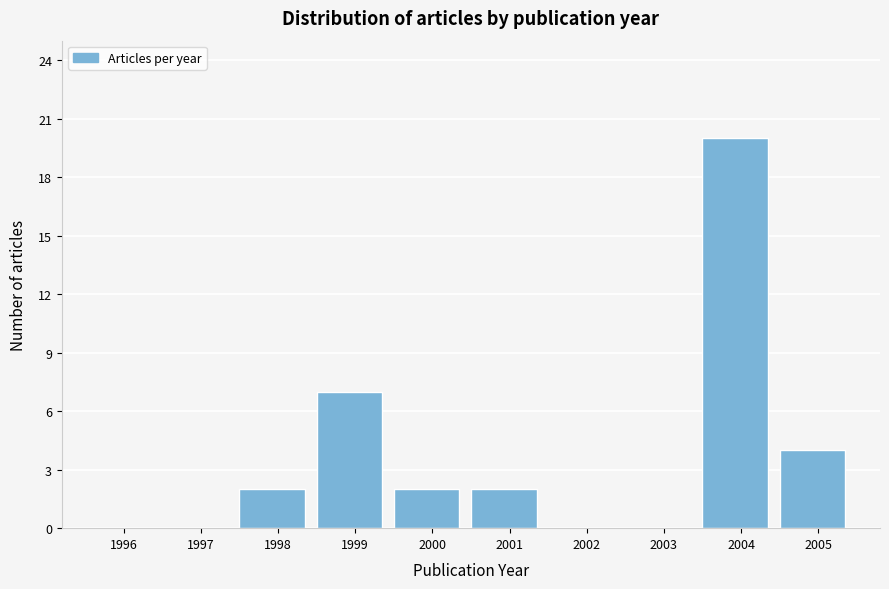

Reading left to right, extract all data points from this chart.

1996=0	1997=0	1998=2	1999=7	2000=2	2001=2	2002=0	2003=0	2004=20	2005=4